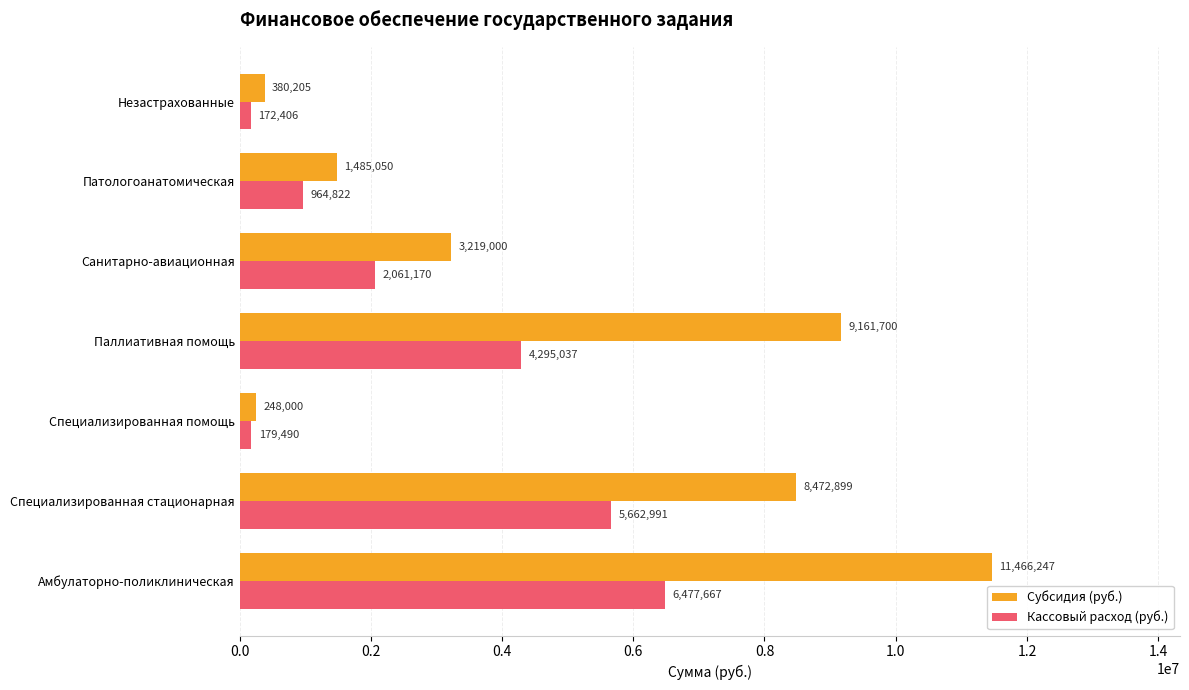

At which category is the sum across all series the highest?

Амбулаторно-поликлиническая